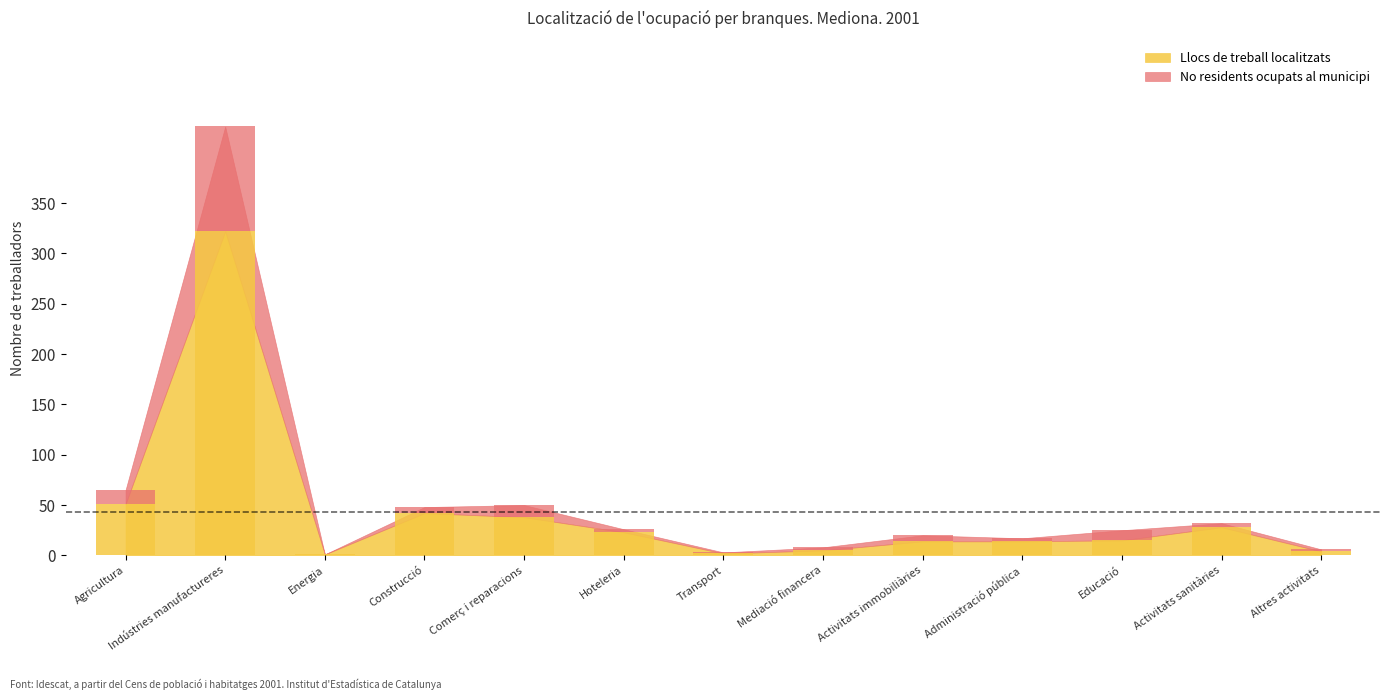

Rank the categories by Llocs de treball localitzats value from lowest to highest.

Energia, Transport, Altres activitats, Mediació financera, Activitats immobiliàries, Administració pública, Educació, Hoteleria, Activitats sanitàries, Comerç i reparacions, Construcció, Agricultura, Indústries manufactureres